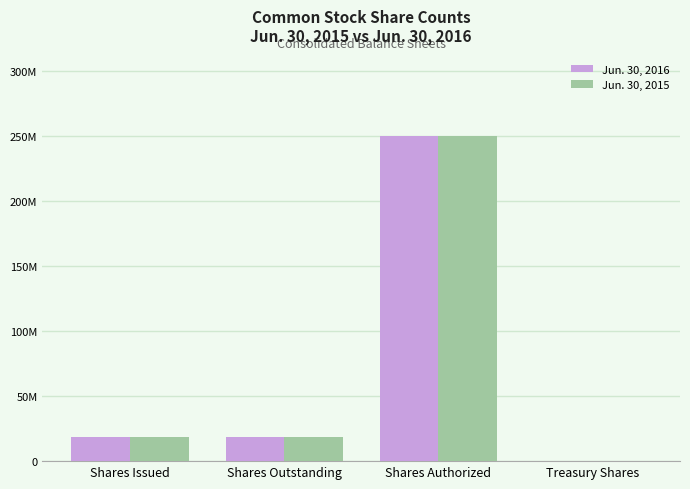

Are the bars horizontal?

No